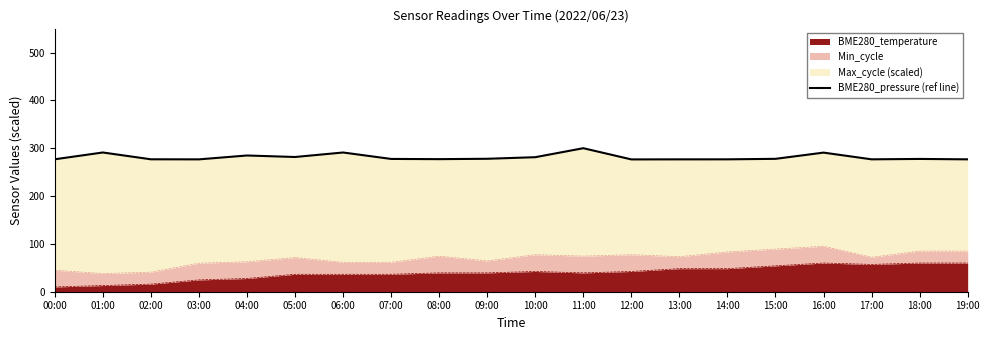

What is the value of the 7th point from the left?

291.0